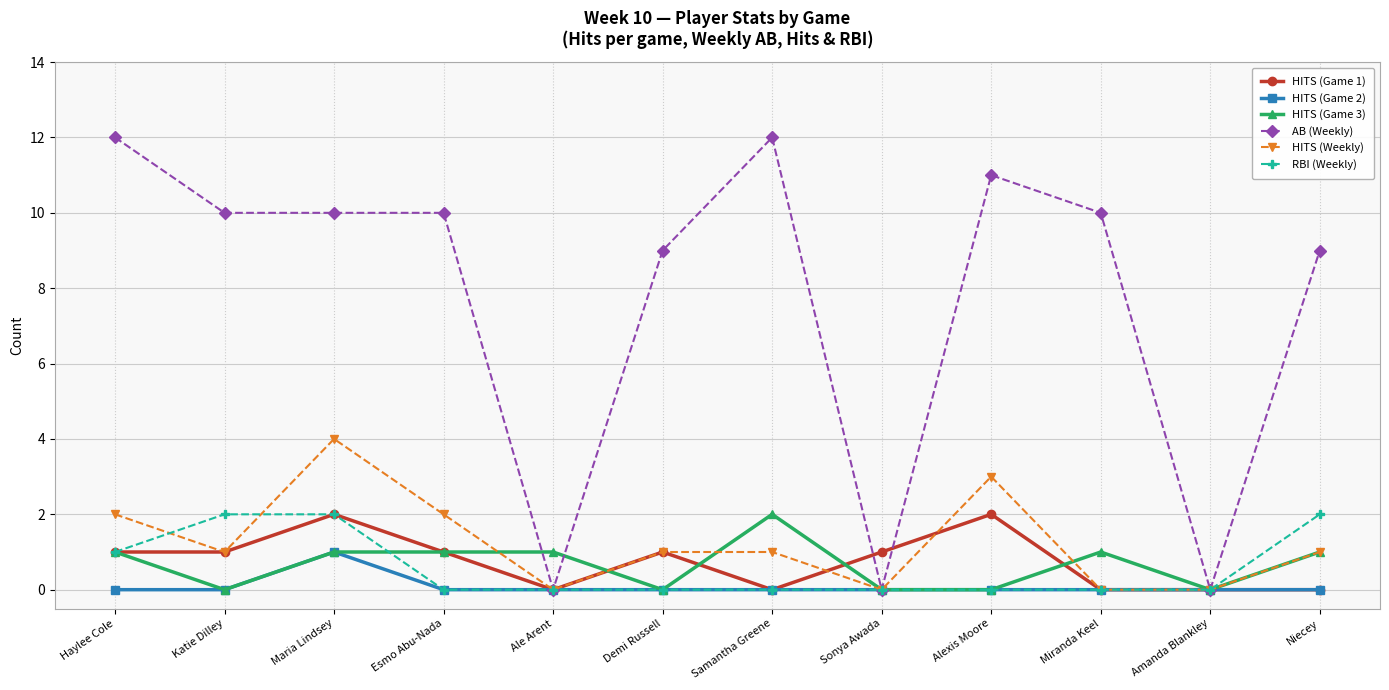

Which series has the widest spread of values?

AB (Weekly)